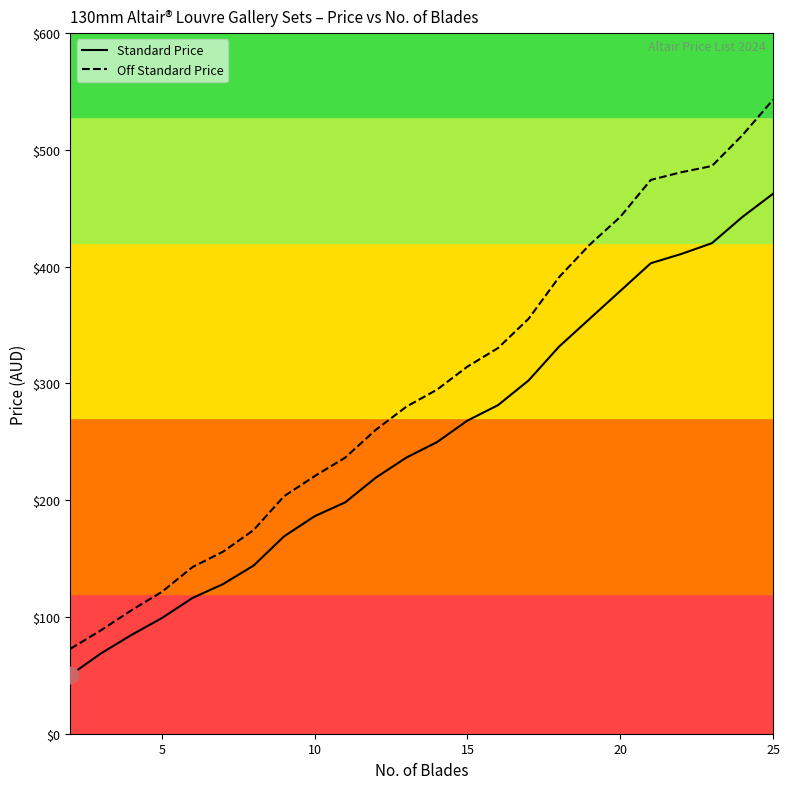

What is the greatest value displayed?

543.0